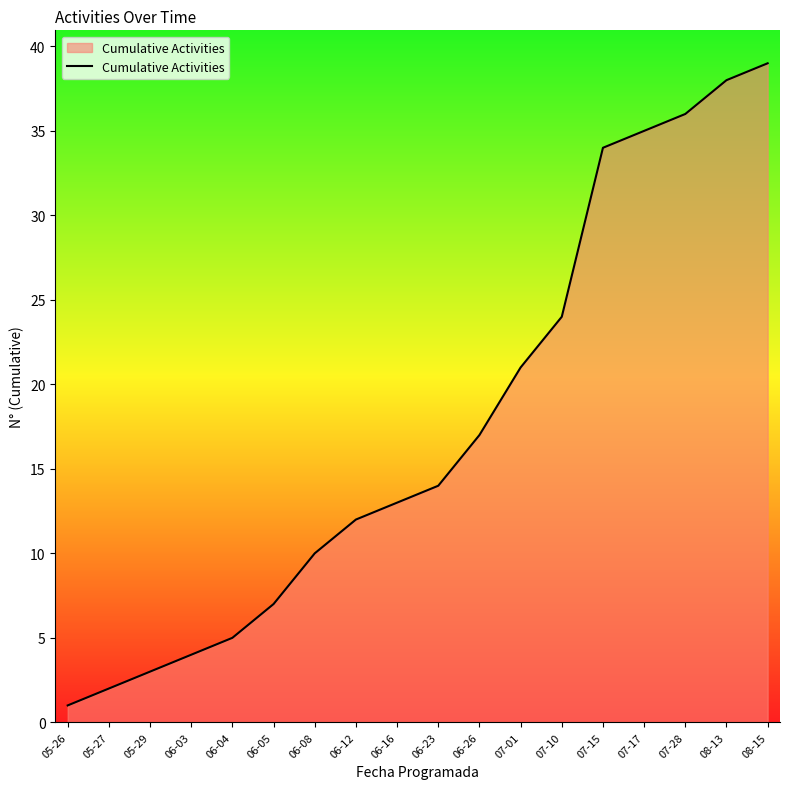

The value at 08-13 is 38. True or false?

True